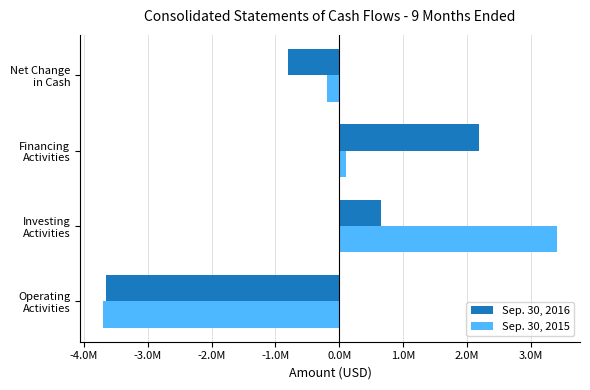

What are all the series names shown in the legend?

Sep. 30, 2016, Sep. 30, 2015